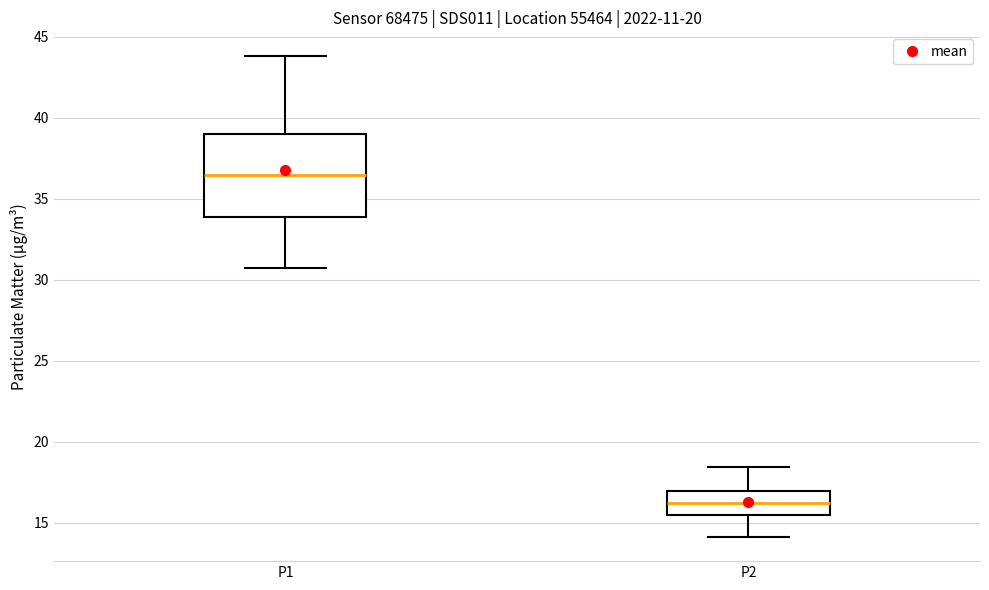

Where is the upper edge of the box for P1 on the y-axis? The values are not printed on the chart, so give them approximately, as read against the axis.

39.0